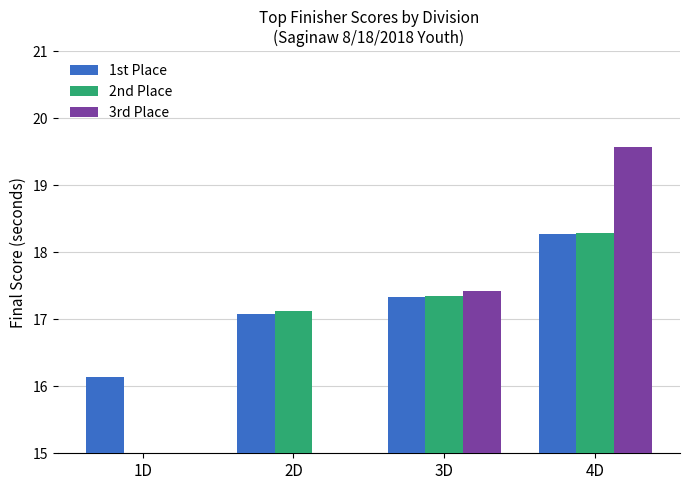

List the series in order of their overall mean, lowest first.

3rd Place, 2nd Place, 1st Place